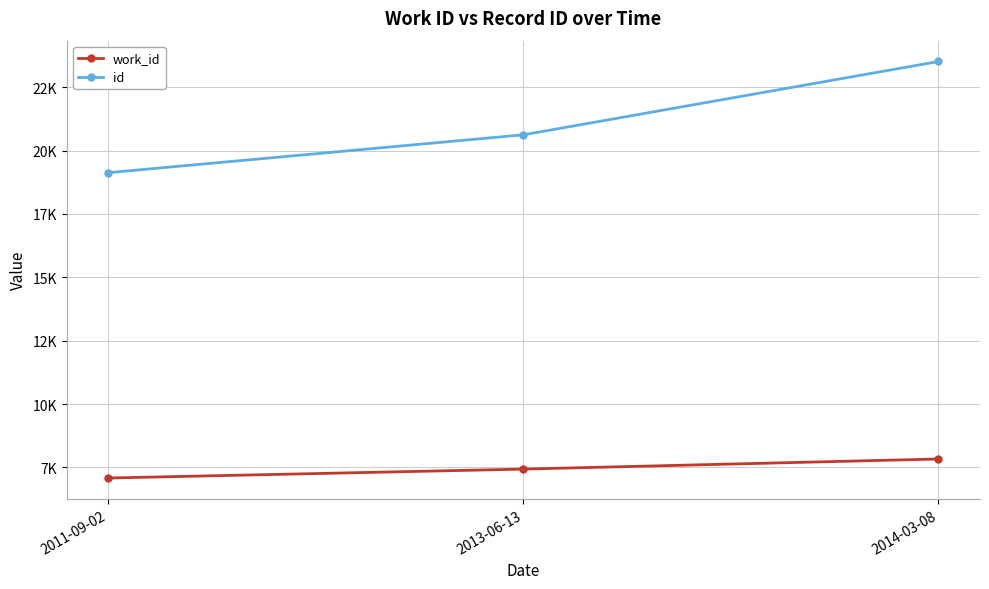

How many work_id values are between 7080 and 7831?

3